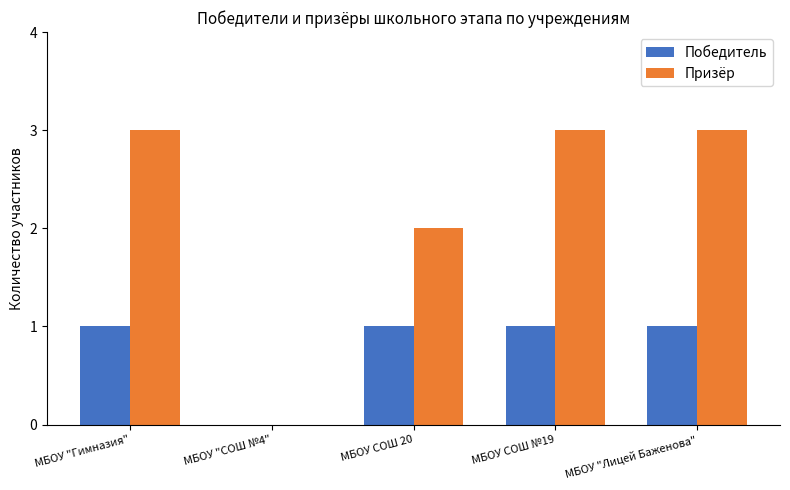

At which label is Победитель closest to 0?

МБОУ "СОШ №4"